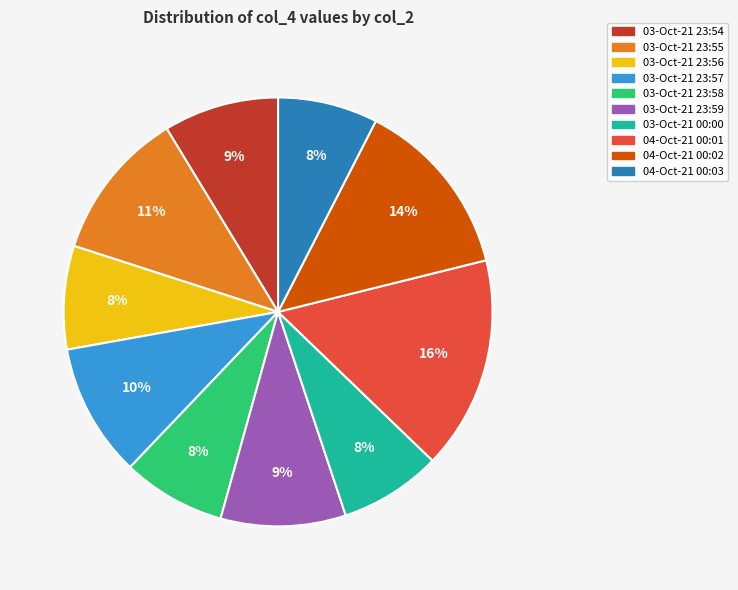

Does any single category account for the majority?

No